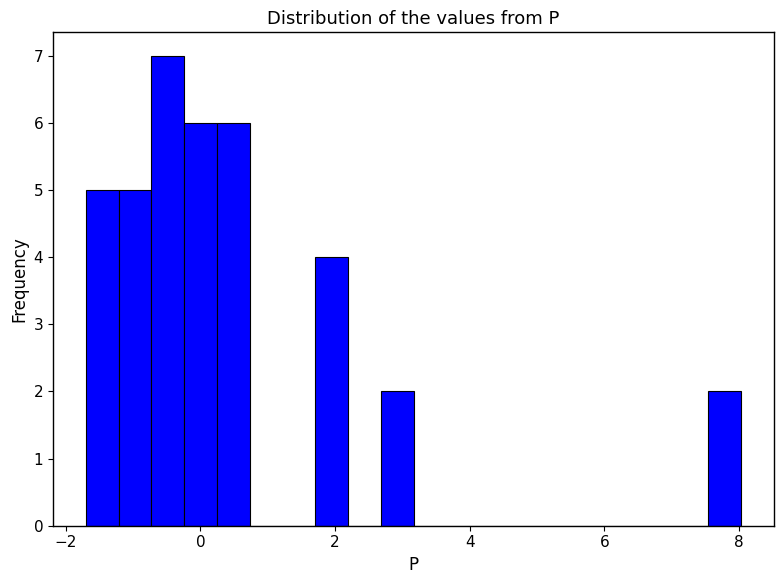

Around what value on the x-axis is the tallest bar? Give the approximate position of its centre, as read against the axis.

-0.4